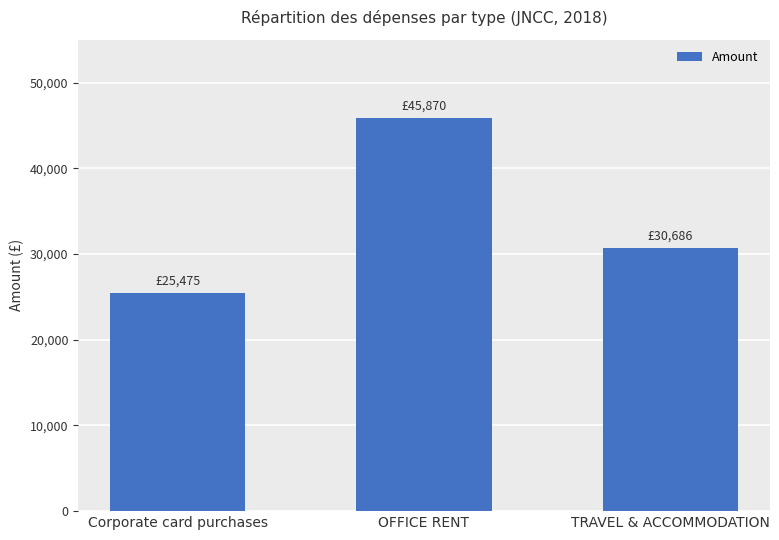

What is the change in value from Corporate card purchases to OFFICE RENT?

+20394.9